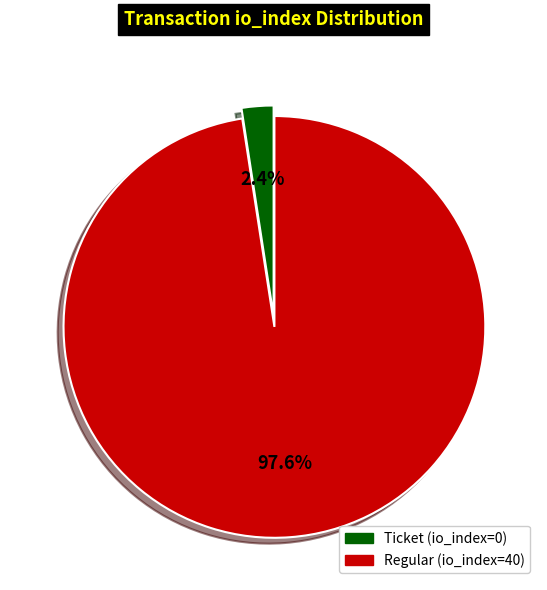

To the nearest percent, what percentage of the pie is Regular (io_index=40)?

98%